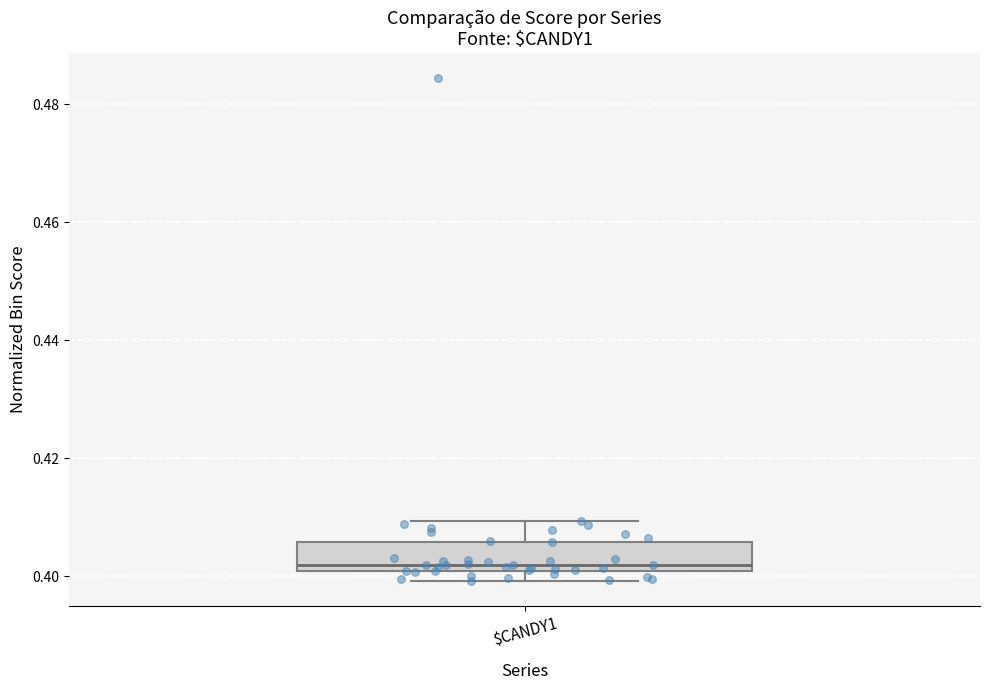

Where does the upper whisker of the box for $CANDY1 end on the y-axis? The values are not printed on the chart, so give them approximately, as read against the axis.

0.410